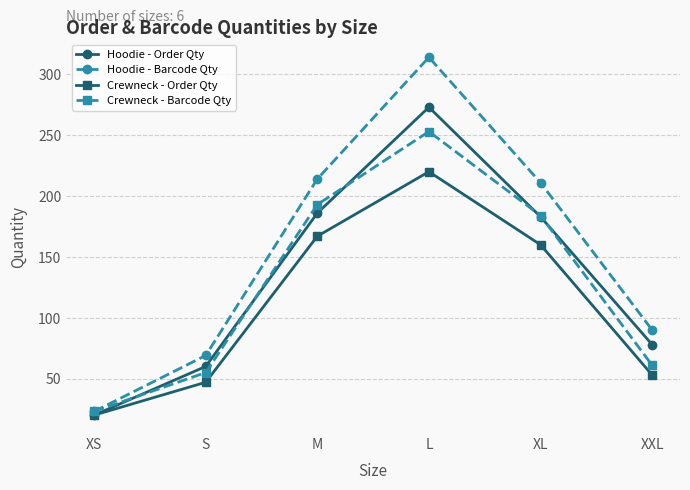

True or false: Hoodie - Barcode Qty has a value of 310 at M.

False